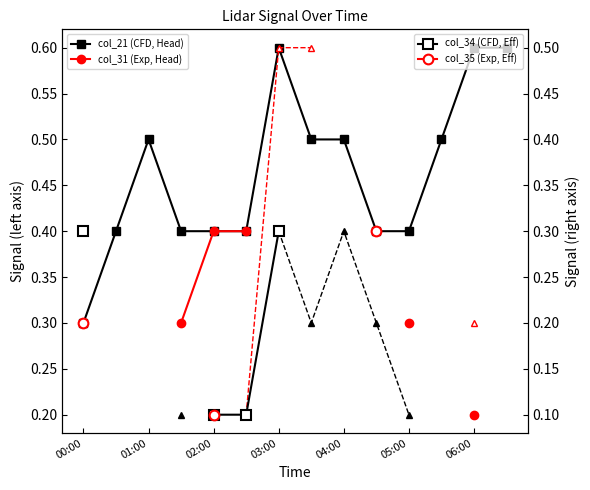

How many categories are shown in the chart?

14